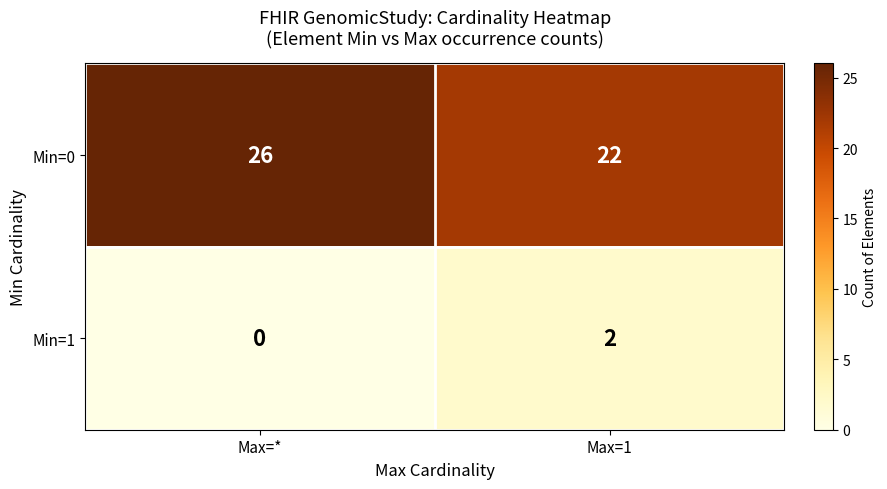

At which label does Min=0 reach its minimum?

Max=1